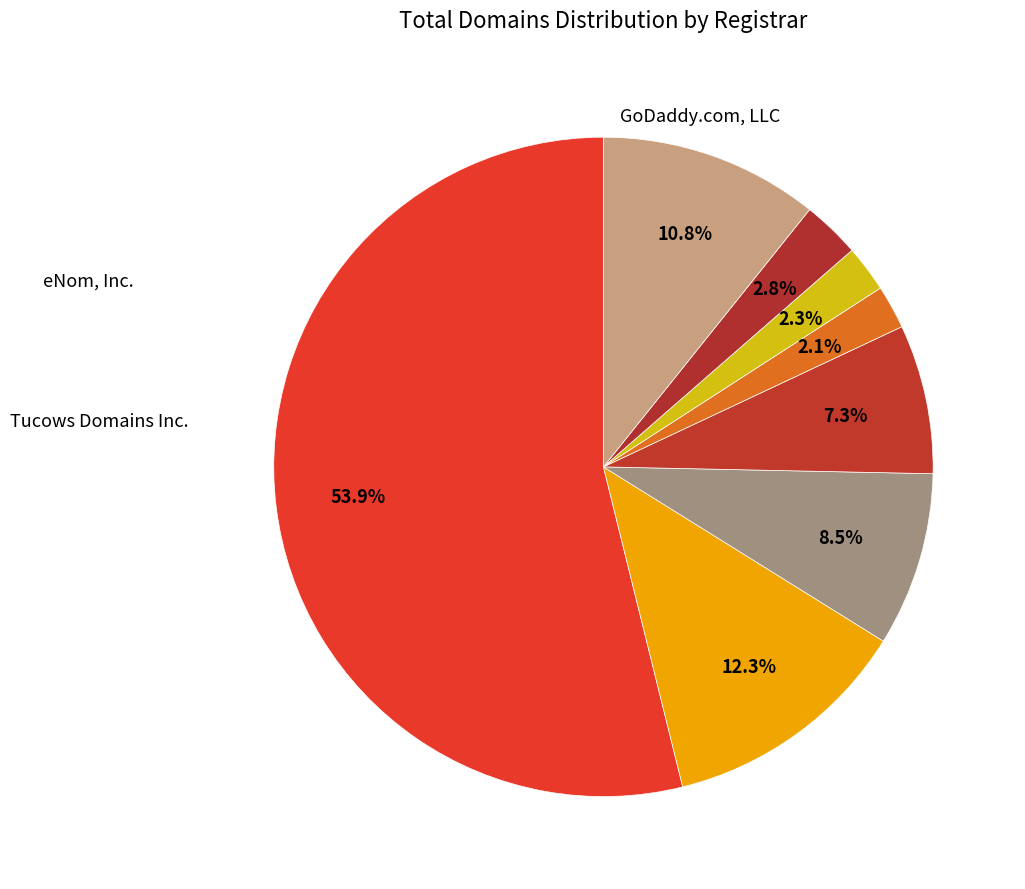

Does any single category account for the majority?

Yes